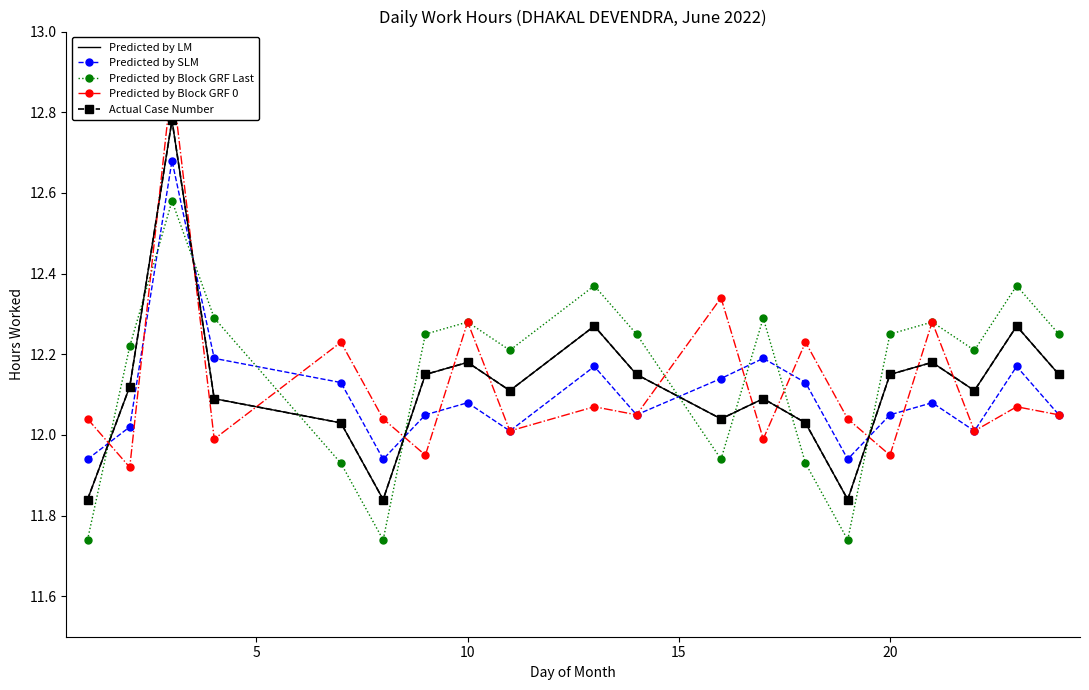

What is the value of the Predicted by LM point at the 2nd from the left?

12.1